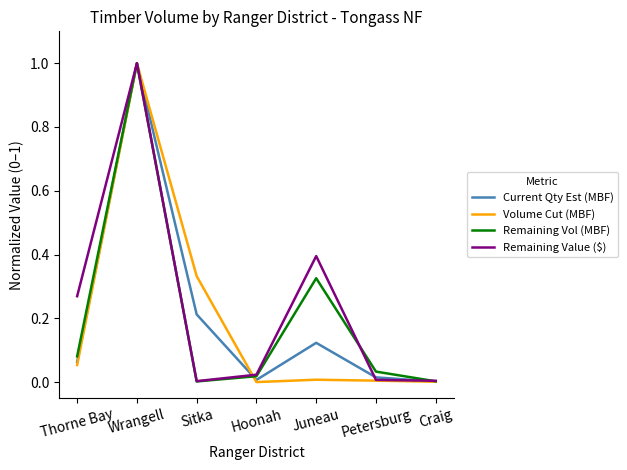

Is the value of Volume Cut (MBF) at Juneau greater than the value of Remaining Value ($) at Wrangell?

No